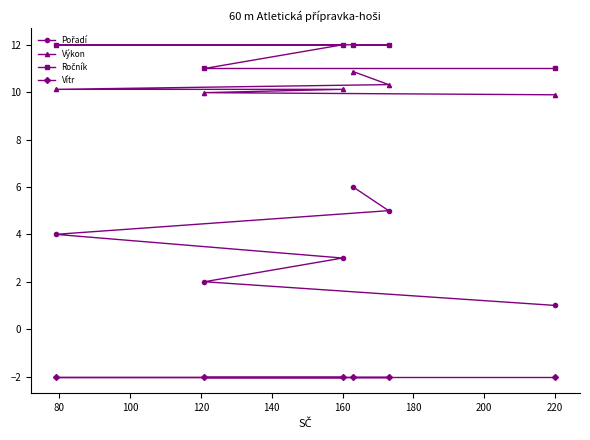

What is the maximum value shown in the chart?

12.0